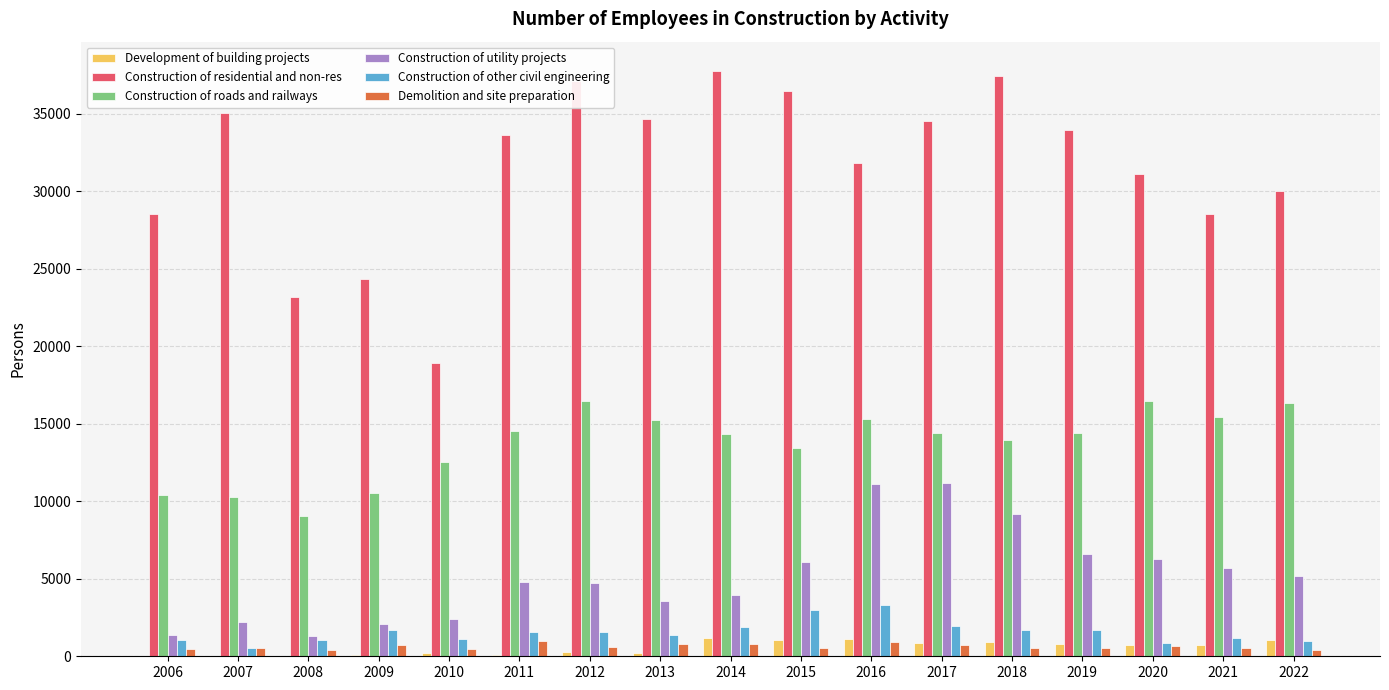

What is the sum of all Construction of utility projects values?

87714